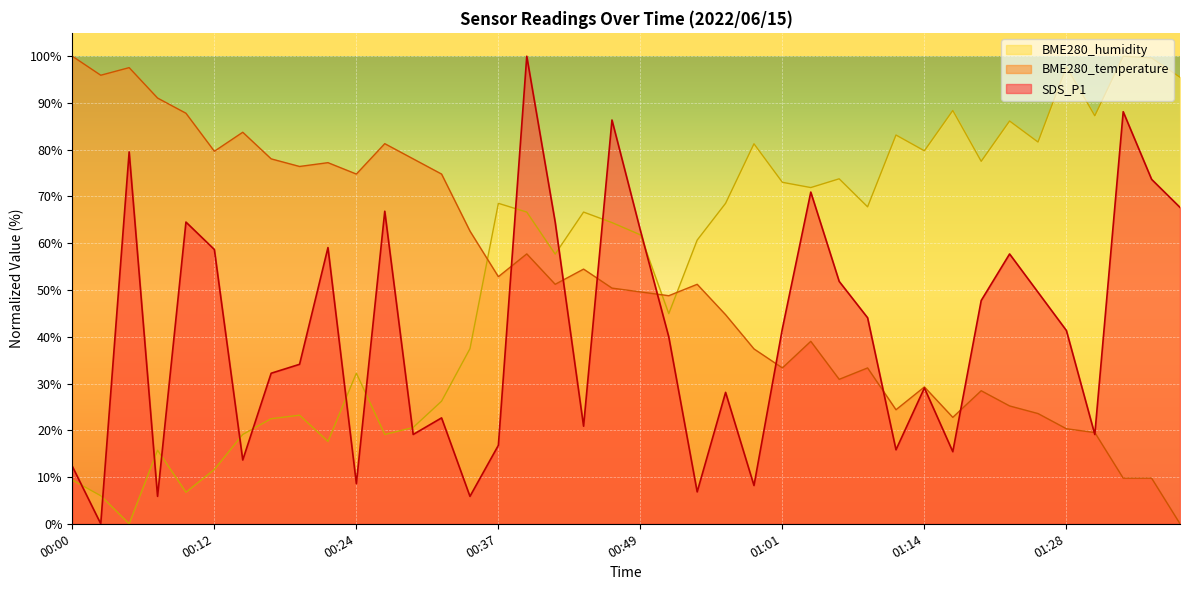

Reading right to left, extract all data points from this chart.

SDS_P1: 67.7	73.7	88.1	19.1	41.3	49.5	57.7	47.7	15.4	29.1	15.8	44.1	51.8	70.9	41.7	8.2	28.1	6.8	40.0	62.8	86.4	20.9	64.5	100.0	16.8	5.9	22.6	19.1	66.8	8.6	59.1	34.1	32.2	13.6	58.7	64.5	5.9	79.5	0.0	12.3
BME280_temperature: 0.0	9.8	9.8	19.5	20.3	23.6	25.2	28.5	22.8	29.3	24.4	33.3	30.9	39.0	33.3	37.4	44.7	51.2	48.8	49.6	50.4	54.5	51.2	57.7	52.8	62.6	74.8	78.0	81.3	74.8	77.2	76.4	78.0	83.7	79.7	87.8	91.1	97.6	95.9	100.0
BME280_humidity: 95.5	99.6	100.0	87.3	97.8	81.6	86.1	77.5	88.4	79.8	83.1	67.8	73.8	71.9	73.0	81.3	68.5	60.7	44.9	61.8	64.4	66.7	57.7	66.7	68.5	37.5	26.2	20.6	19.1	32.2	17.6	23.2	22.5	19.1	11.6	6.7	15.7	0.0	6.0	9.4